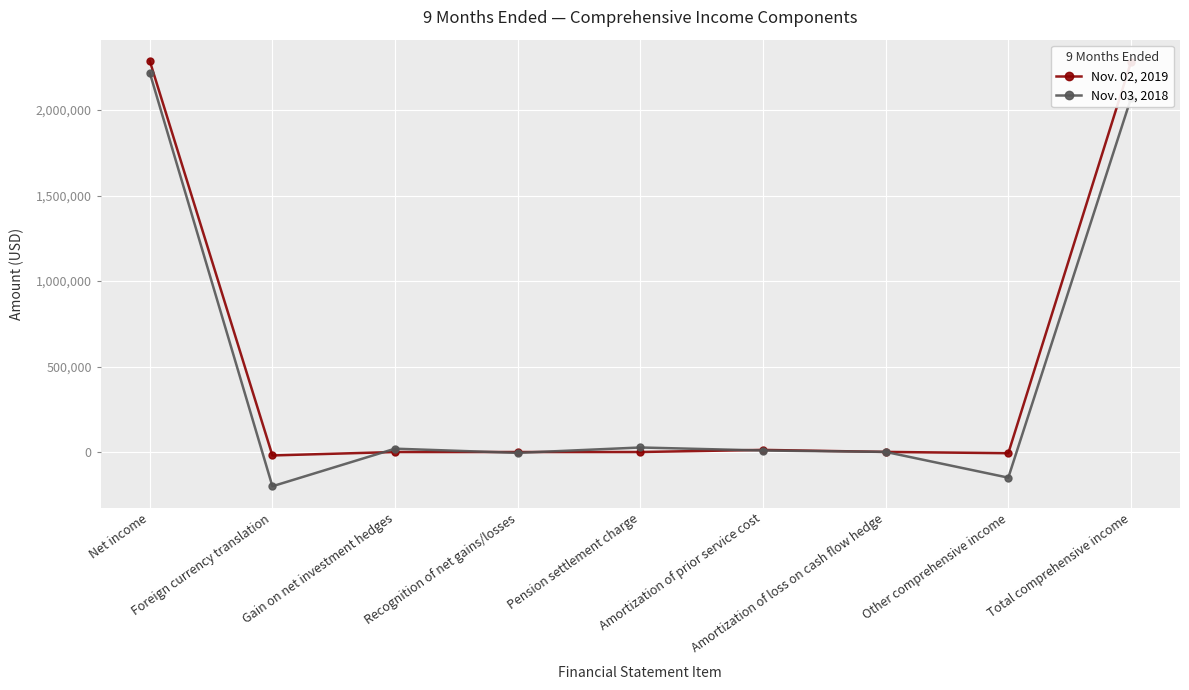

At which label does Nov. 02, 2019 first exceed 0?

Net income